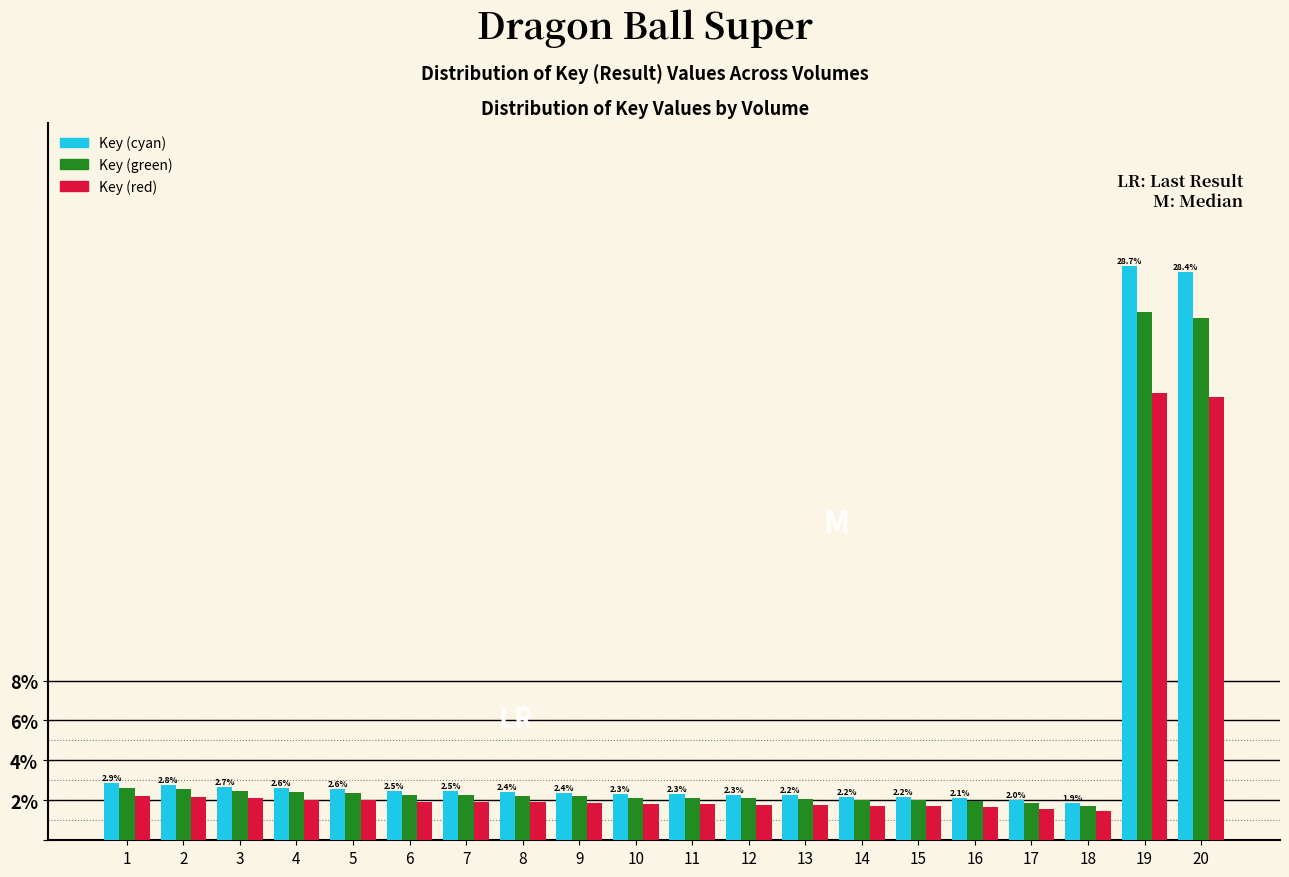

What is the average value of the Key (cyan) series?

5.0